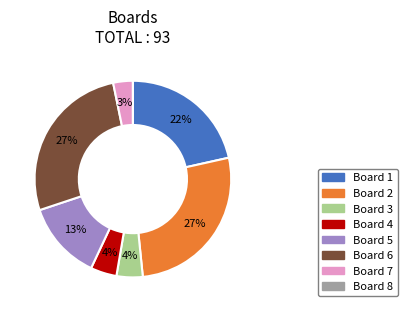

Is there any slice that represents more than half of the pie?

No